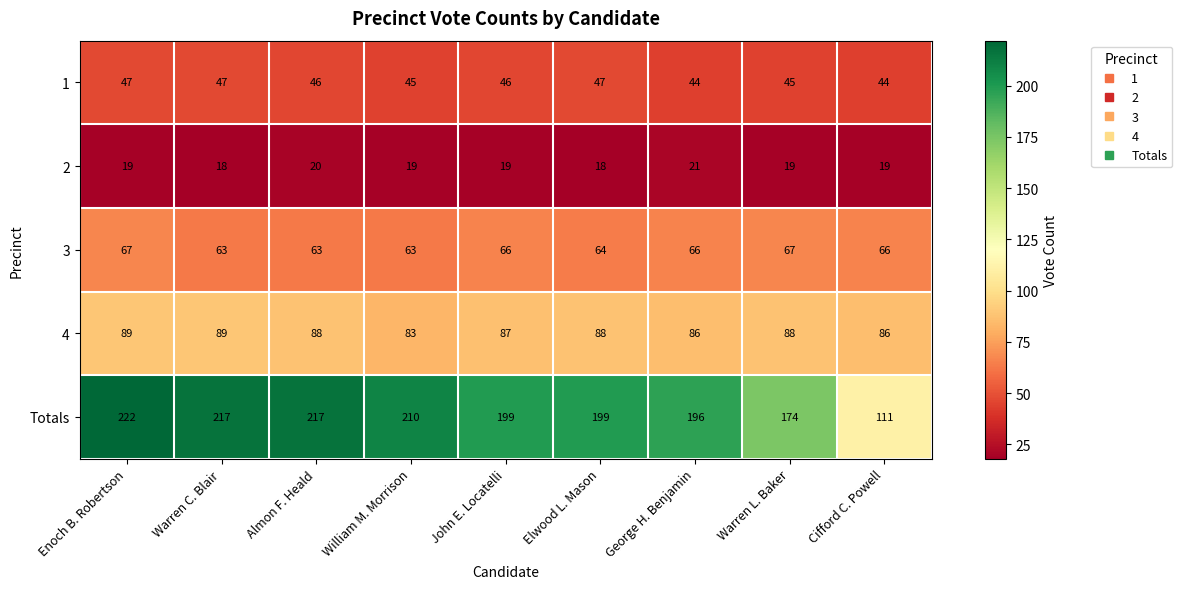

At how many categories does at least one series exceed 33?

9